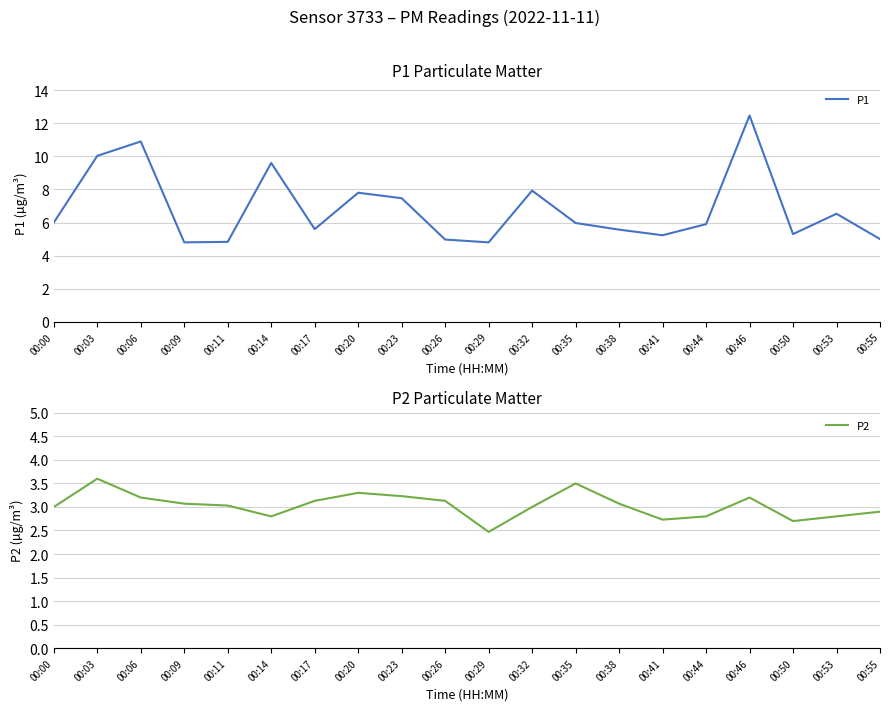

Does the chart have visible grid lines?

Yes